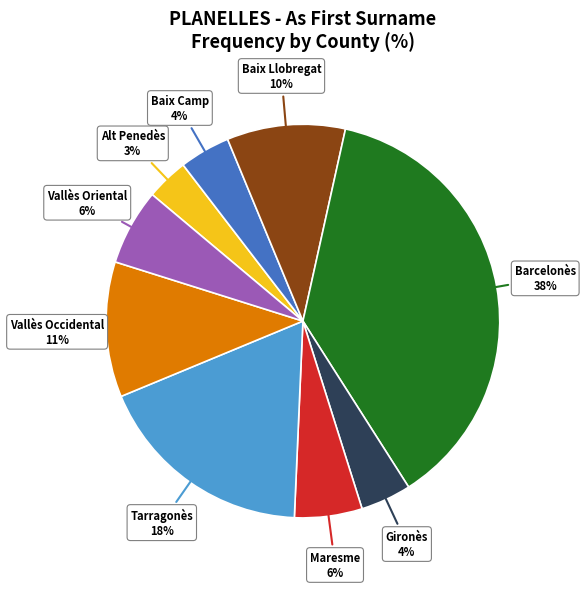

To the nearest percent, what is the combined percentage of Tarragonès and Barcelonès?

56%